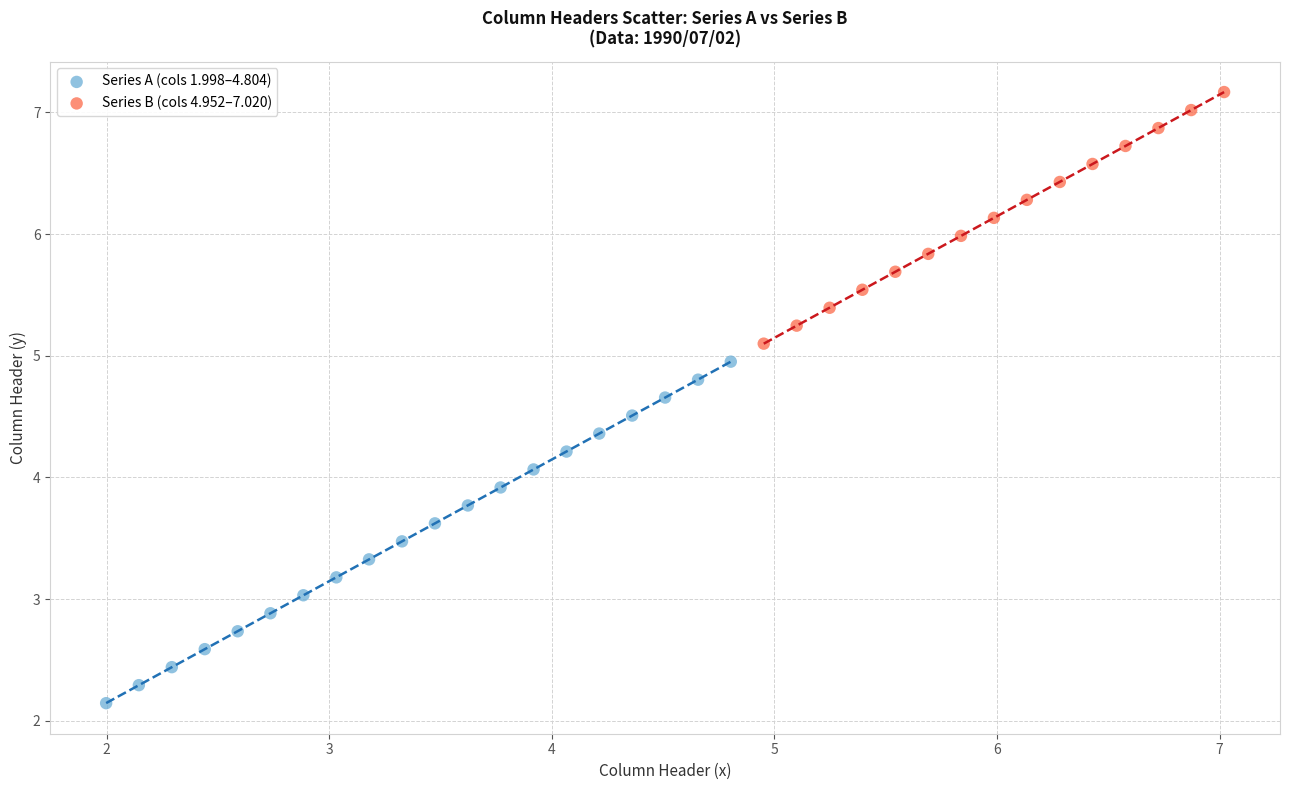

Which series has the widest spread of Y values?

Series A (cols 1.998–4.804)